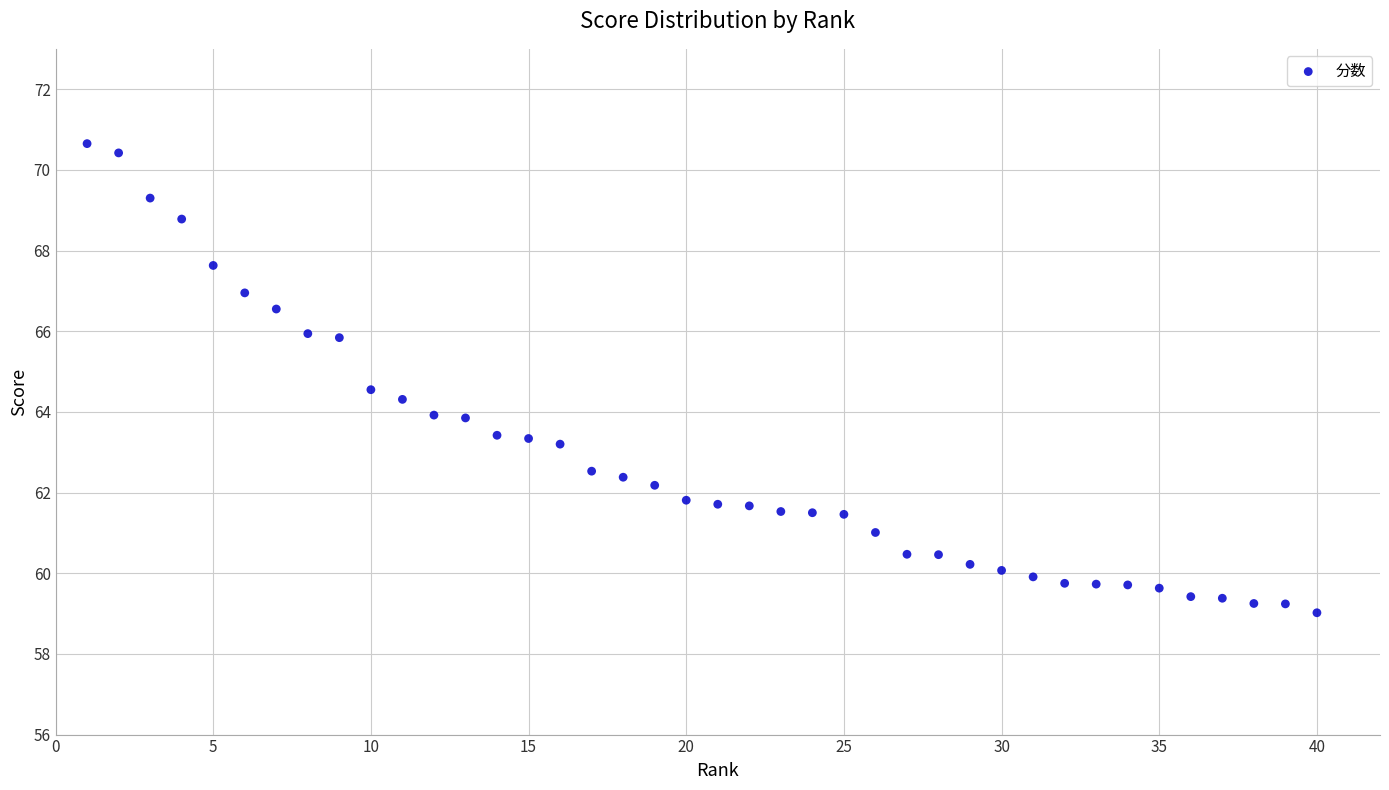

What is the range of Y values (max minus min)?

11.6